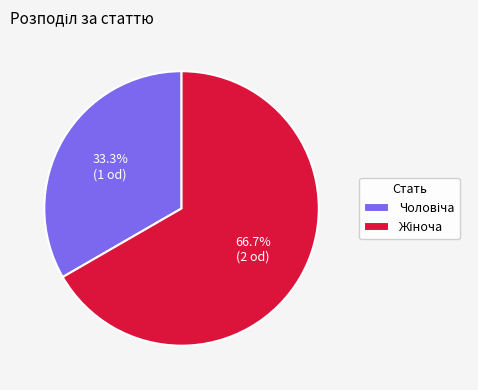

Does any single category account for the majority?

Yes